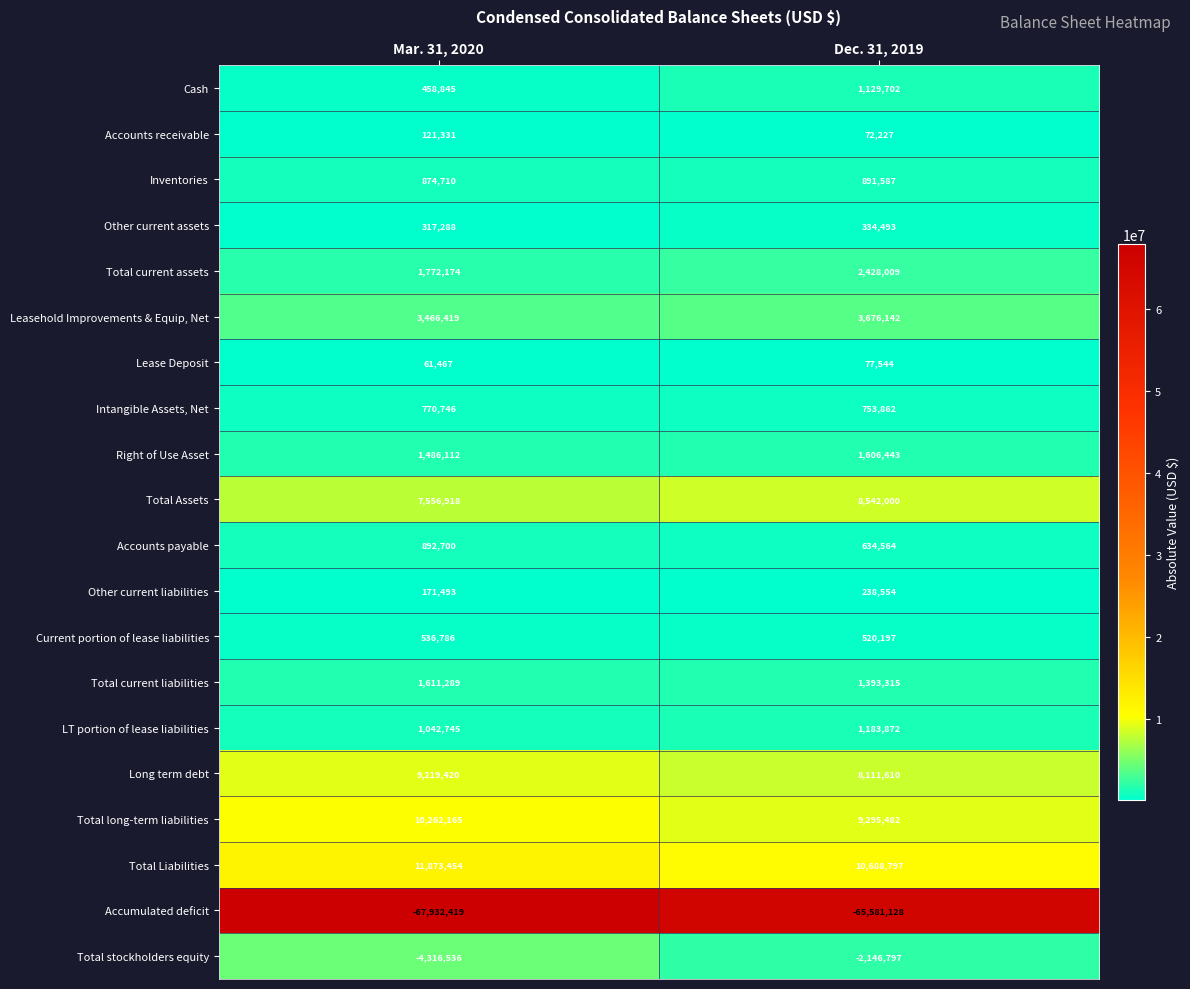

At Mar. 31, 2020, list the series in order from largest to smallest.

Total Liabilities, Total long-term liabilities, Long term debt, Total Assets, Leasehold Improvements & Equip, Net, Total current assets, Total current liabilities, Right of Use Asset, LT portion of lease liabilities, Accounts payable, Inventories, Intangible Assets, Net, Current portion of lease liabilities, Cash, Other current assets, Other current liabilities, Accounts receivable, Lease Deposit, Total stockholders equity, Accumulated deficit